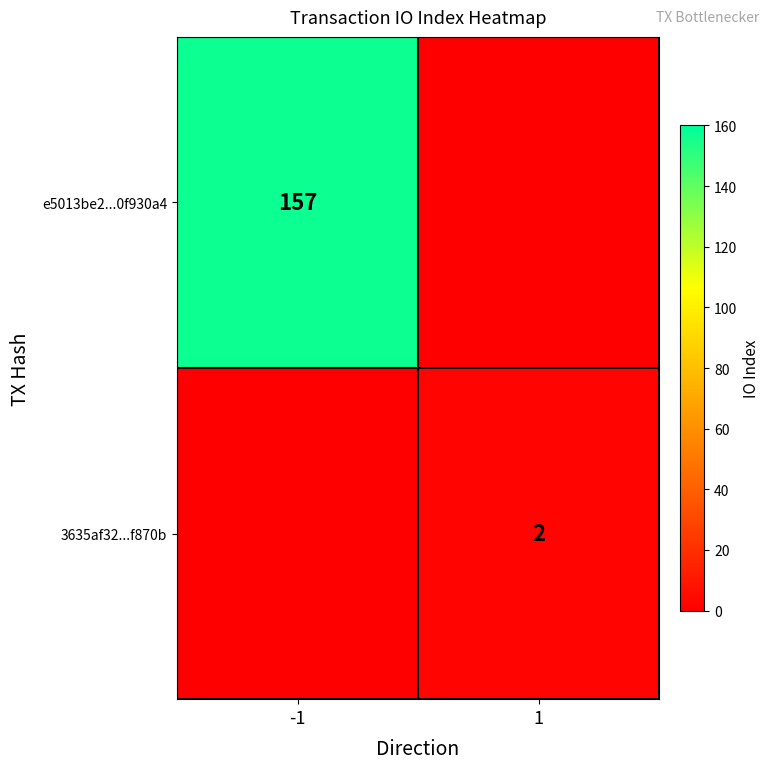

The value of e5013be2...0f930a4 at -1 is 157. True or false?

True